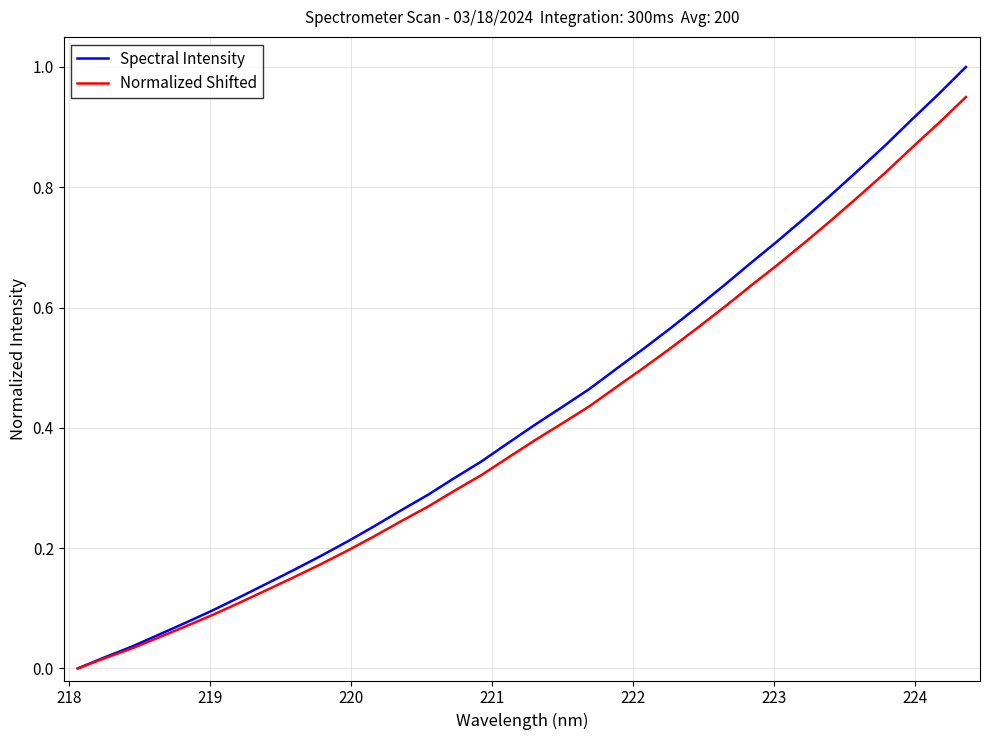

Which series has the largest range (max minus min)?

Spectral Intensity